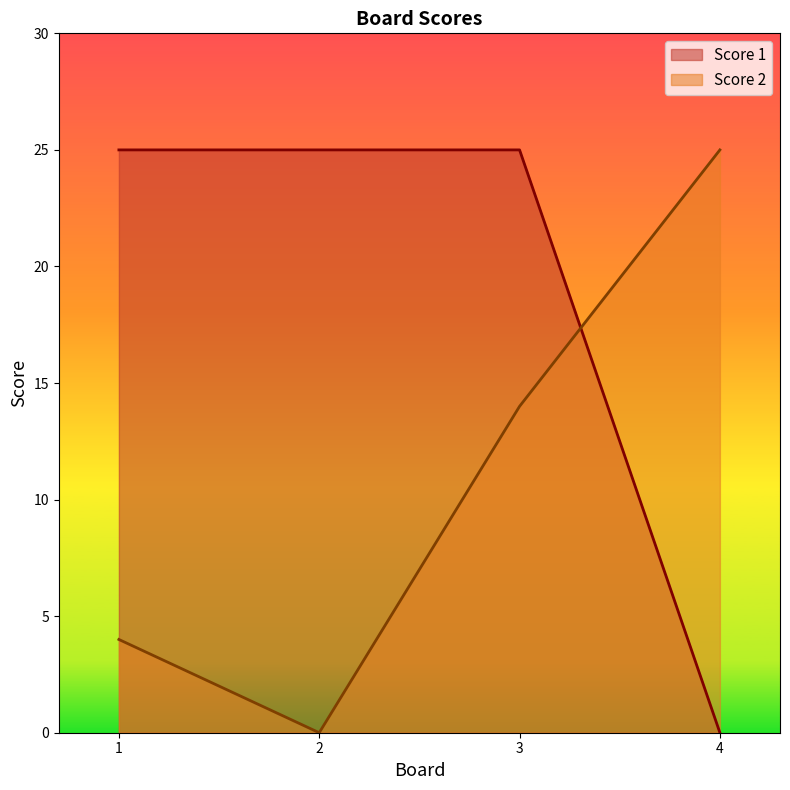

Which series changed the most between 1 and 2?

Score 2